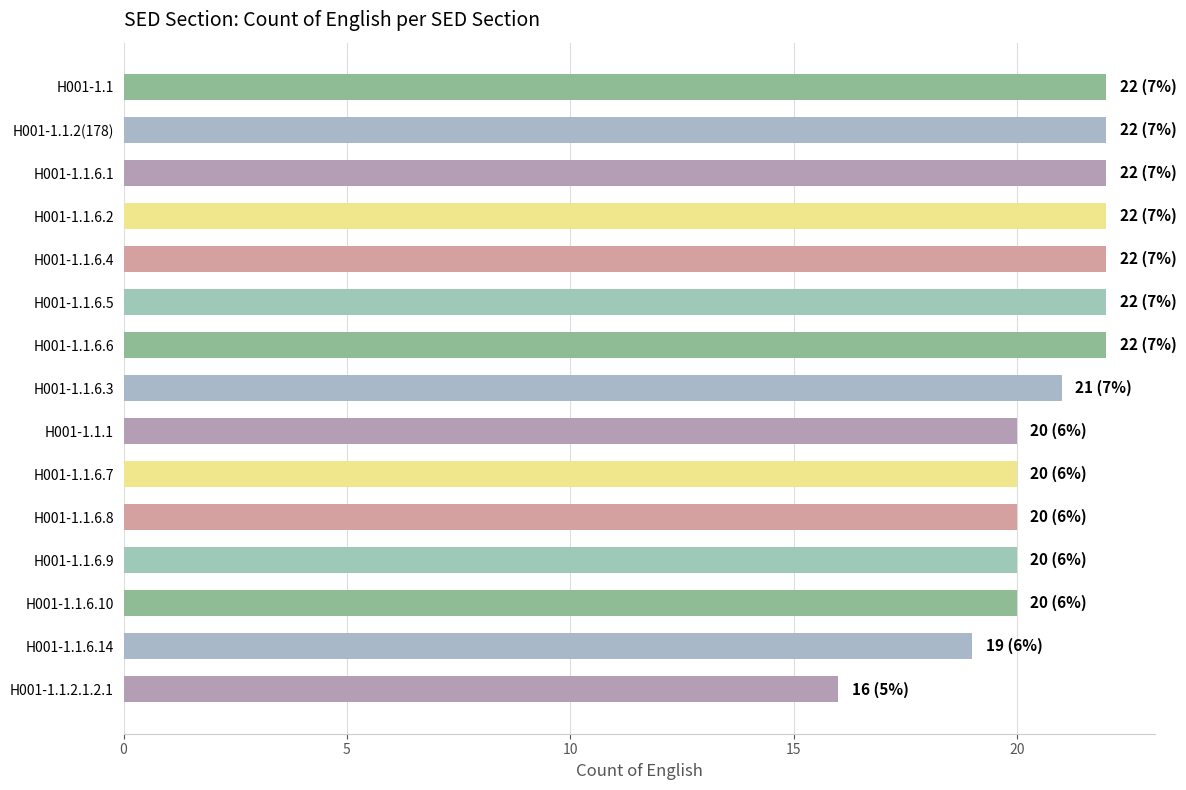

Which category has the lowest value across all series?

H001-1.1.2.1.2.1